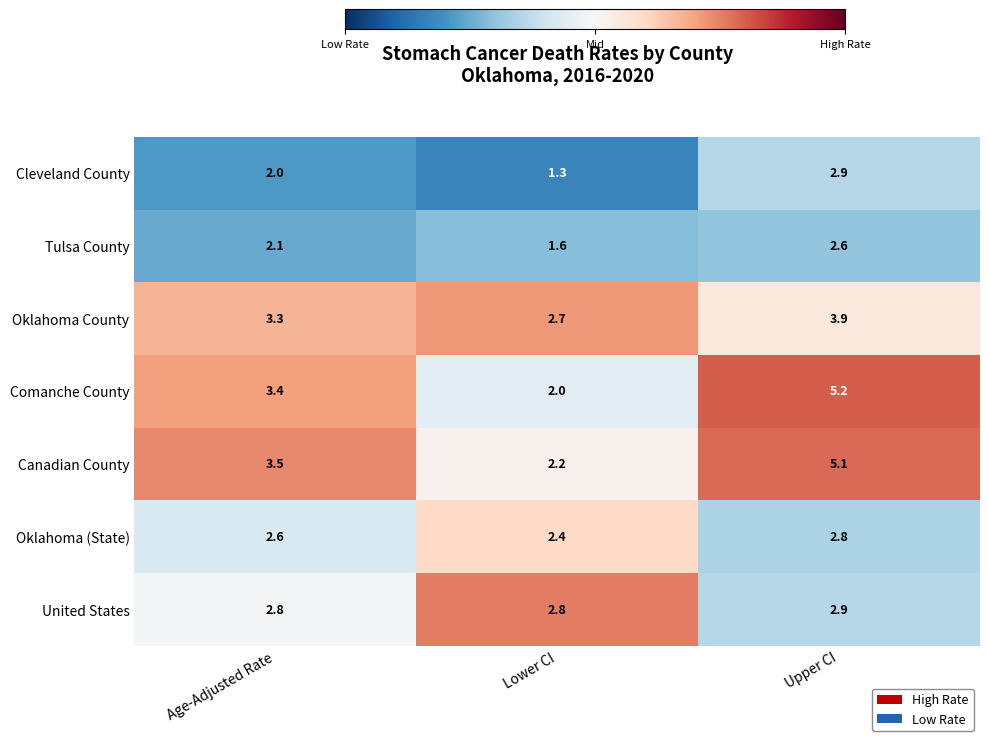

At which category is the sum across all series the highest?

Upper CI